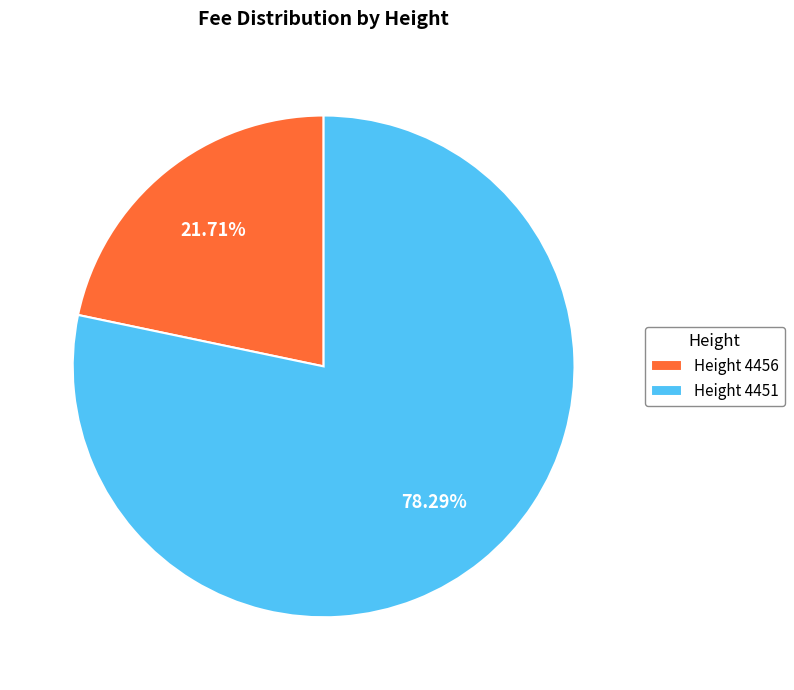

Which category has the biggest portion of the pie?

Height 4451